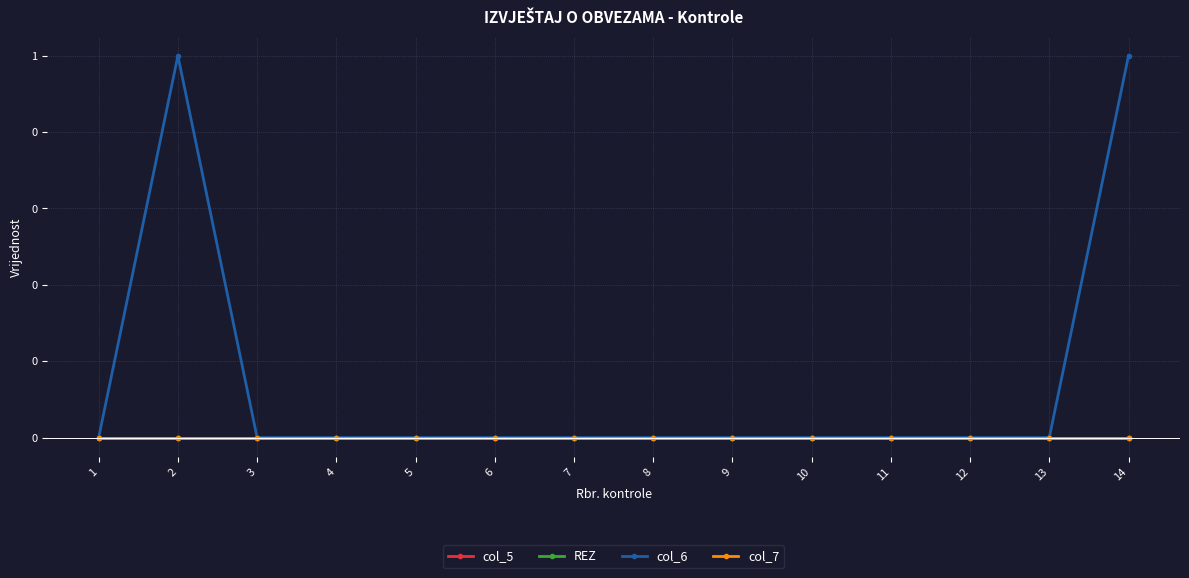

Reading left to right, what are all the values shown in this chart?

col_5: 0	0	0	0	0	0	0	0	0	0	0	0	0	0
REZ: 0	0	0	0	0	0	0	0	0	0	0	0	0	0
col_6: 0	1	0	0	0	0	0	0	0	0	0	0	0	1
col_7: 0	0	0	0	0	0	0	0	0	0	0	0	0	0